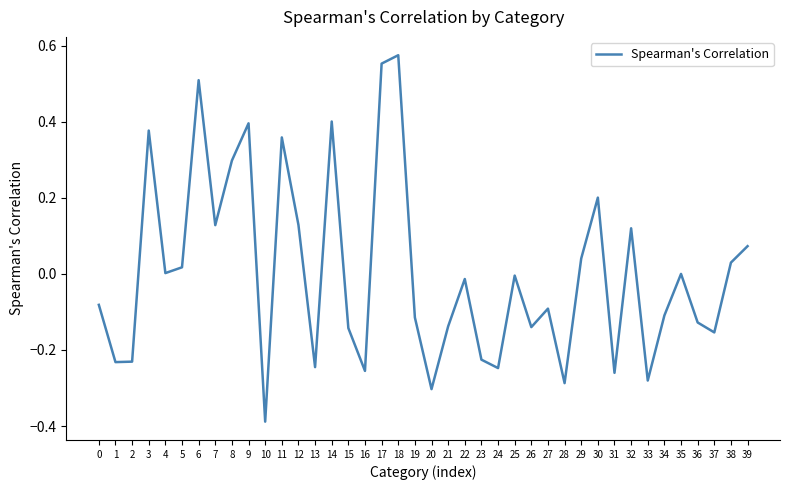

Where is the first local maximum?

3